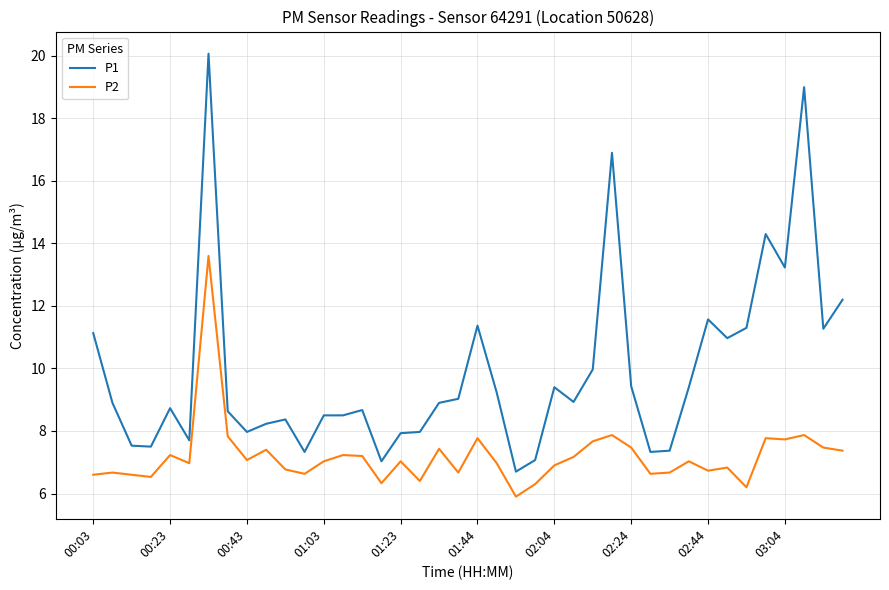

What is the difference between the maximum and minimum values in the P2 series?

7.7